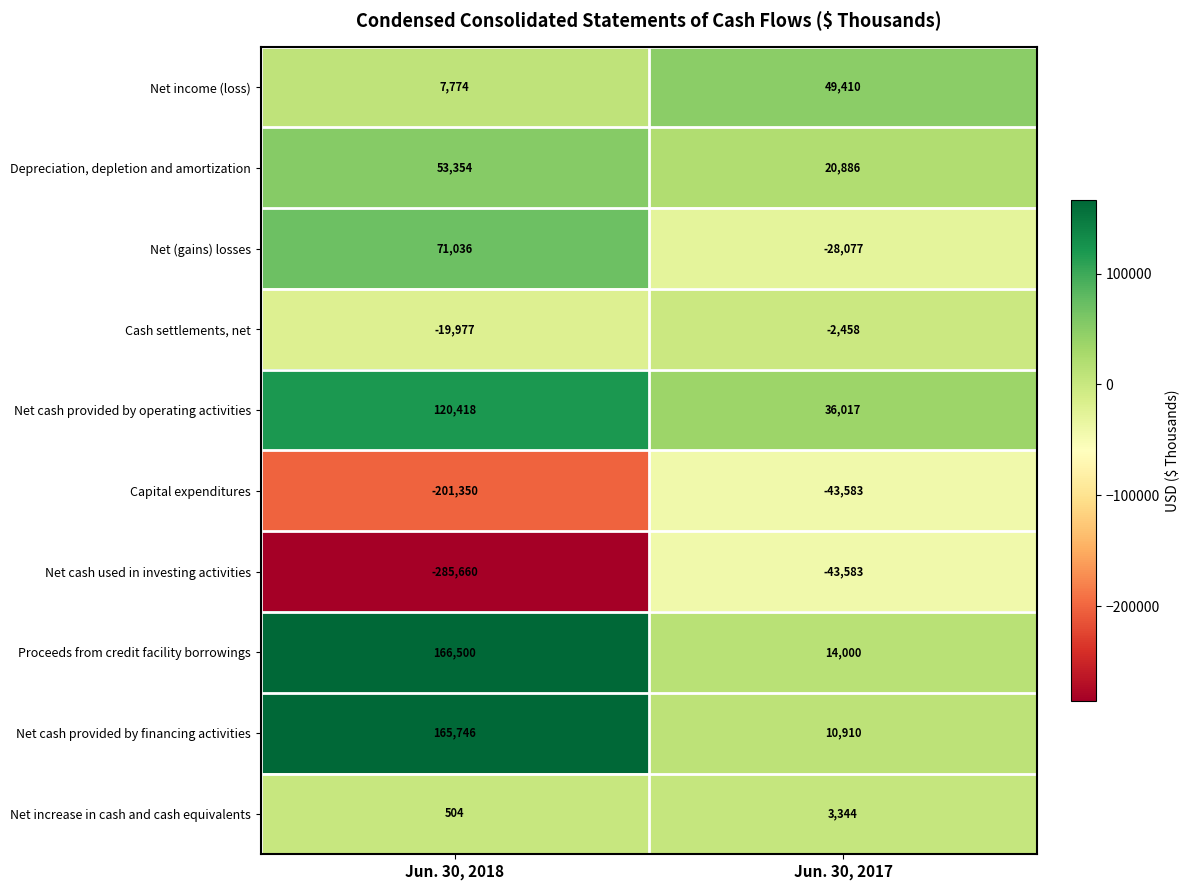

At which category is the sum across all series the highest?

Jun. 30, 2018